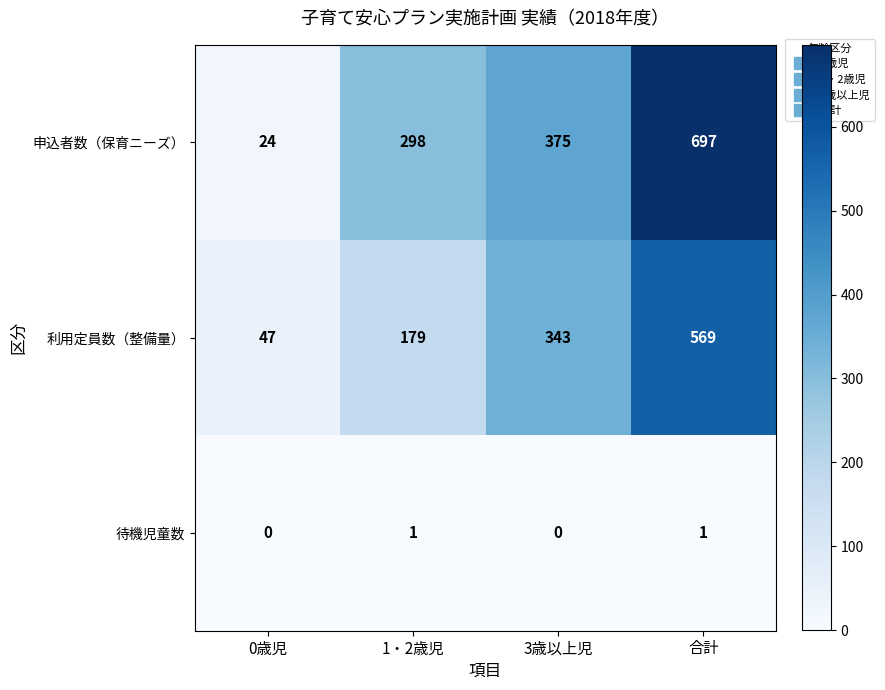

What is the total value across all series at 3歳以上児?

718